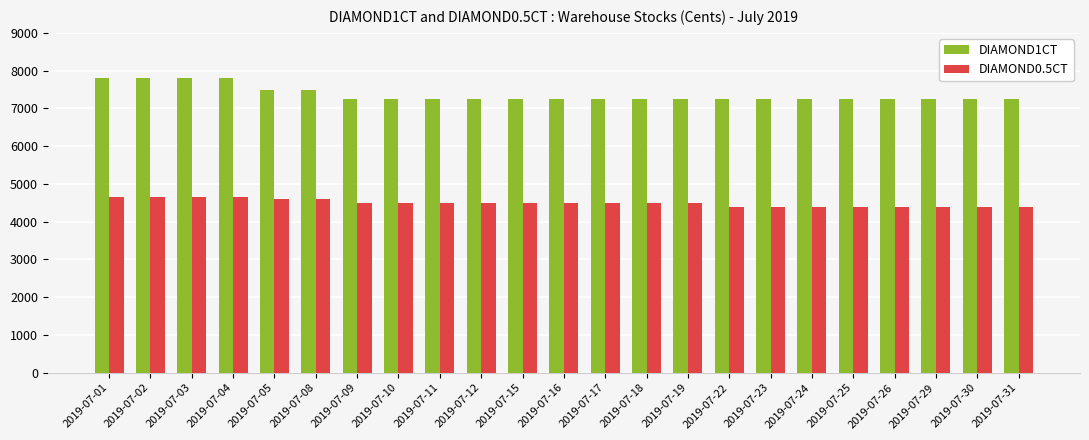

What is the spread (max minus min) of values at 2019-07-08?

2882